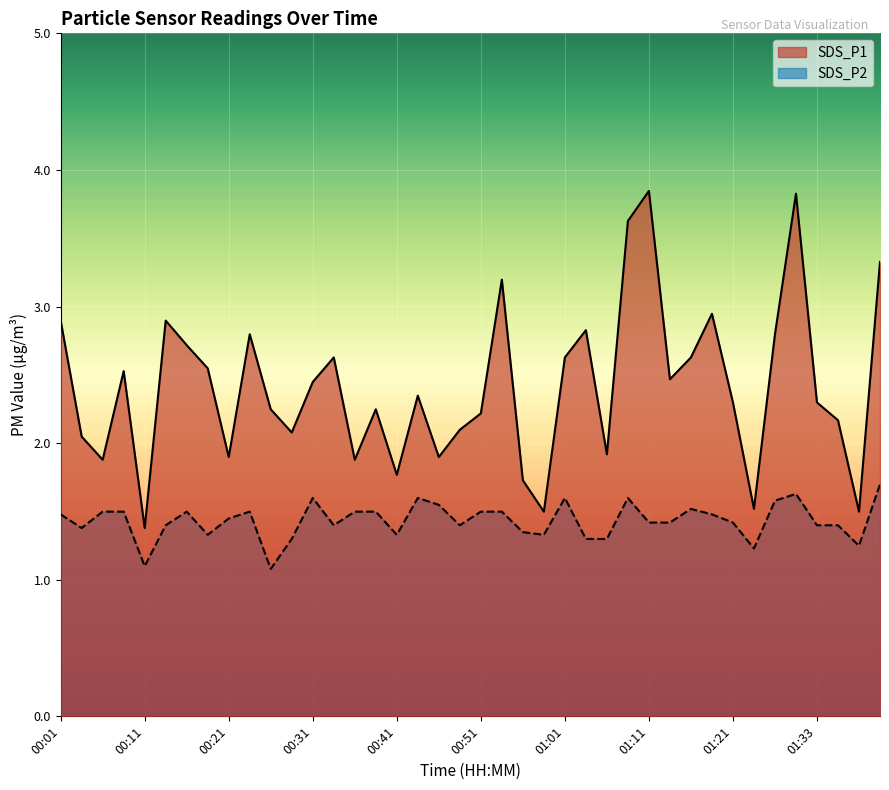

What is the greatest value displayed?

3.9